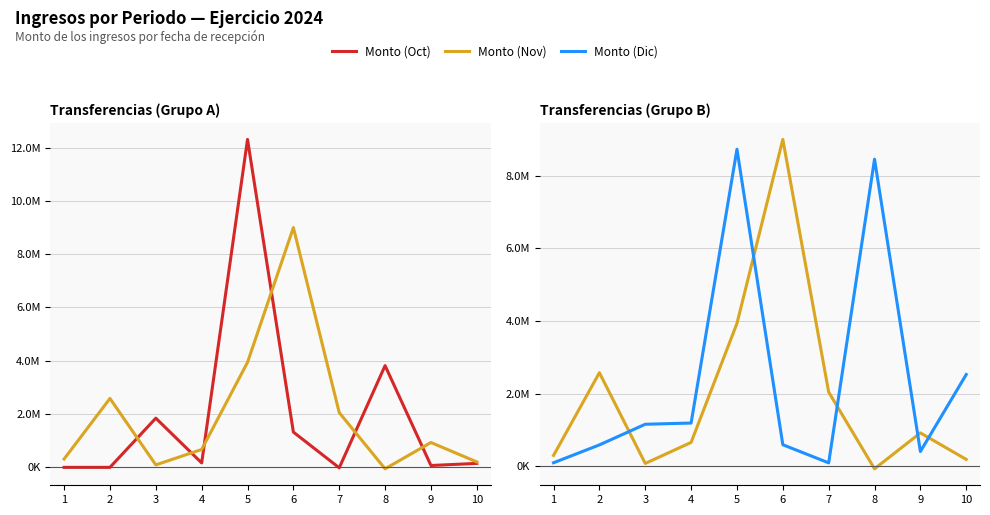

How many interior local valleys does the Monto (Oct) series have?

3